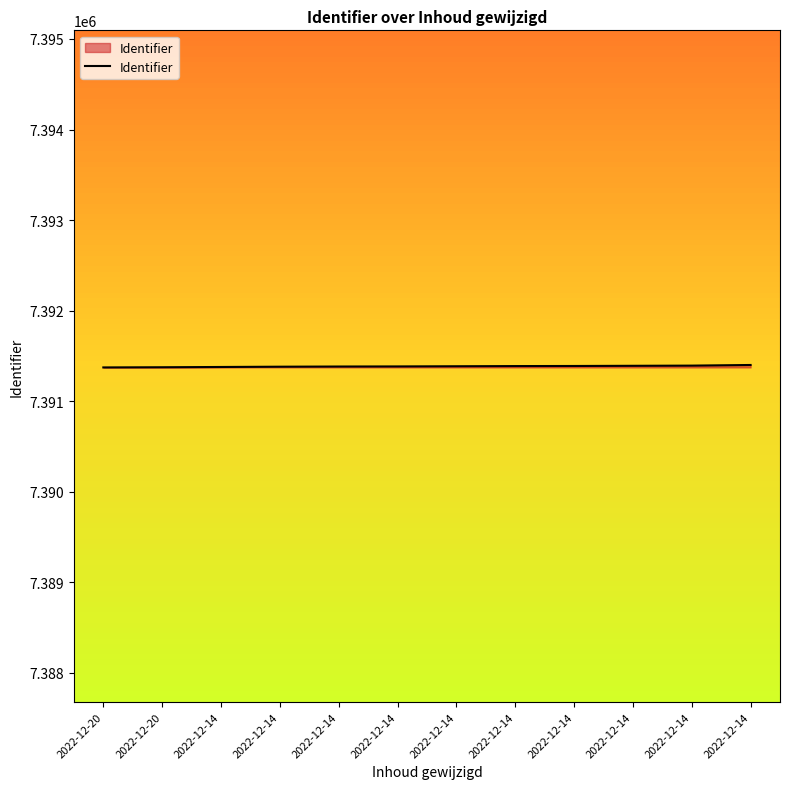

Rank the categories by value from highest to lowest.

2022-12-14, 2022-12-14, 2022-12-14, 2022-12-14, 2022-12-14, 2022-12-14, 2022-12-14, 2022-12-14, 2022-12-14, 2022-12-14, 2022-12-20, 2022-12-20